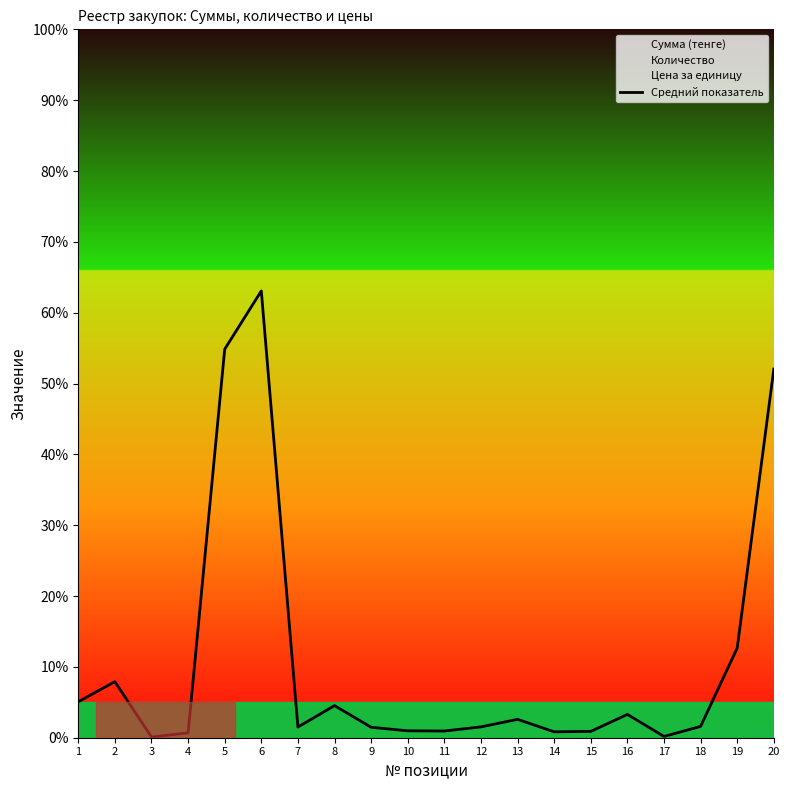

Rank the categories by value from lowest to highest.

3, 17, 4, 14, 15, 11, 10, 9, 7, 12, 18, 13, 16, 8, 1, 2, 19, 20, 5, 6